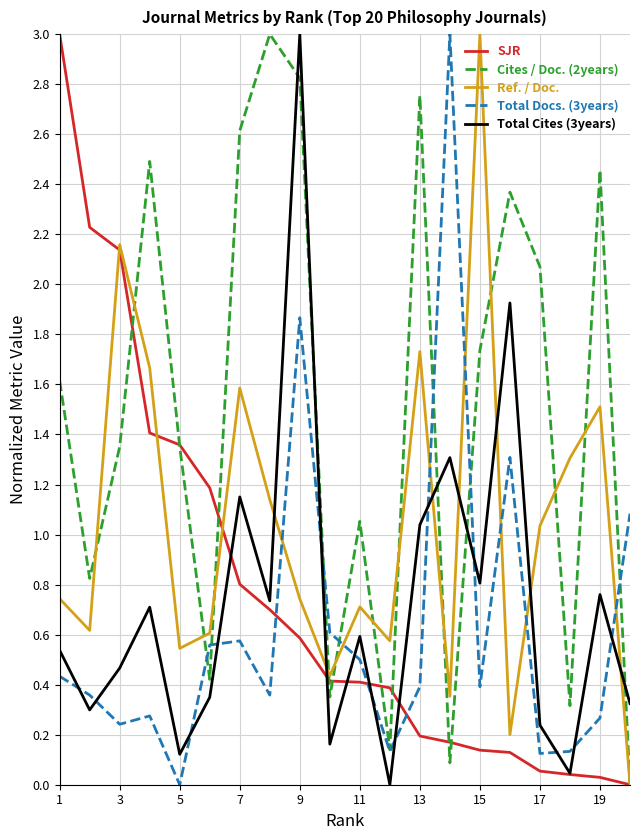

Which series ends up on top after the final intersection of Total Docs. (3years) and SJR?

Total Docs. (3years)